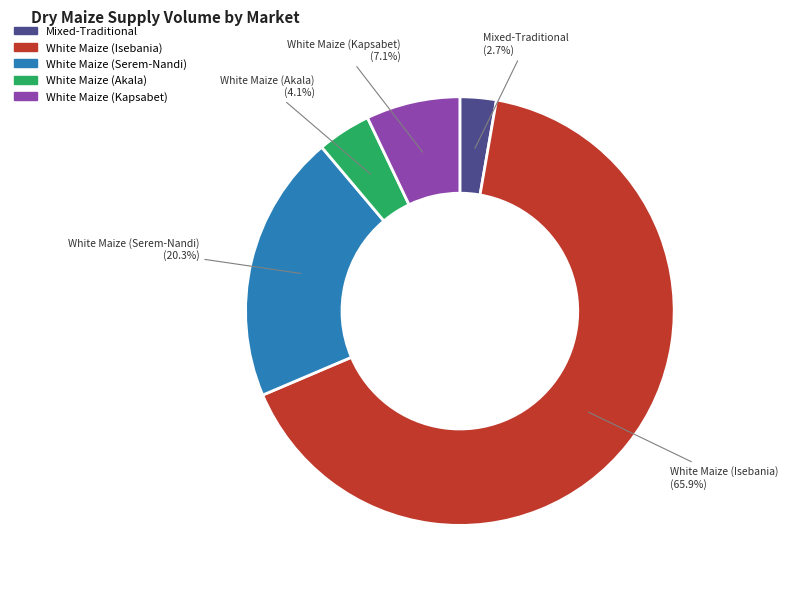

To the nearest percent, what is the average slice percentage?

20%